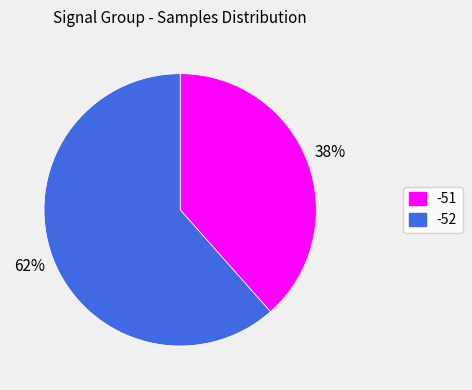

Approximately how many times larger is the value at -51 compared to -52?

0.6